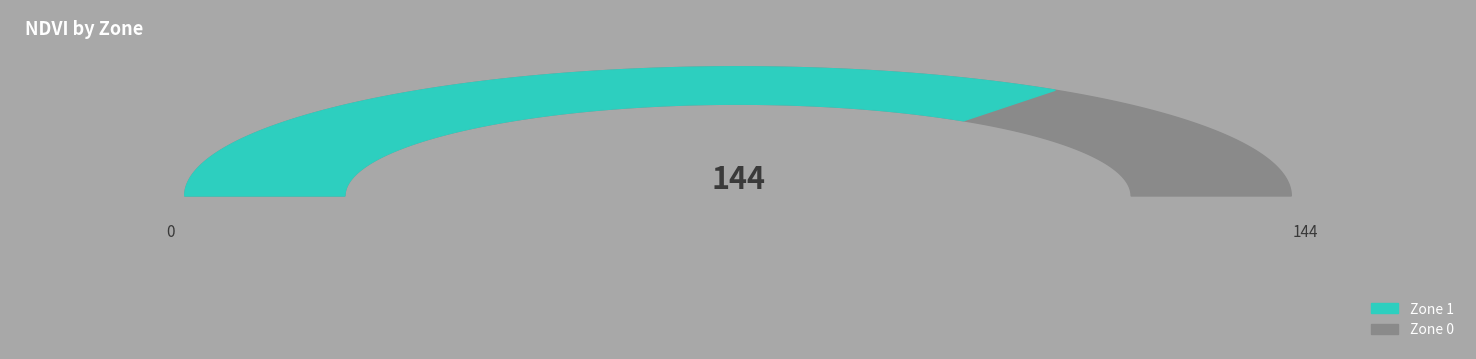

Which category has the biggest portion of the pie?

Zone 1